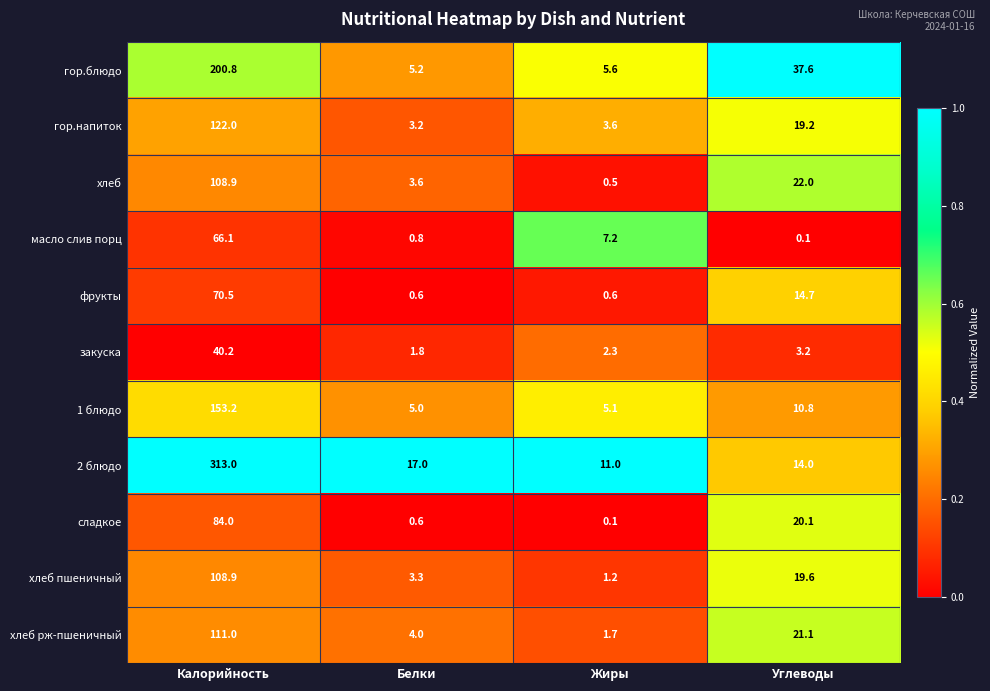

What is the total value across all series at Белки?

45.1